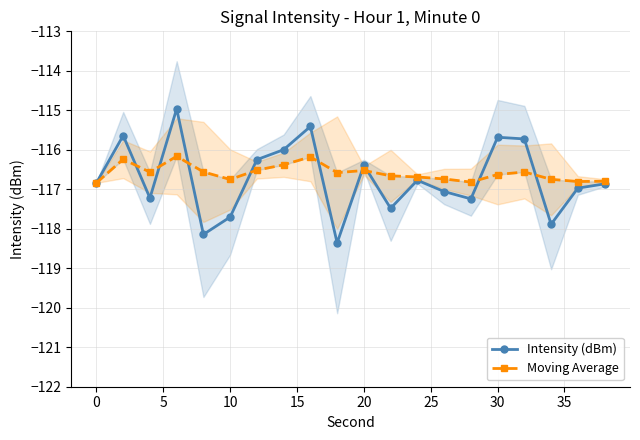

How many lines are shown in the chart?

2